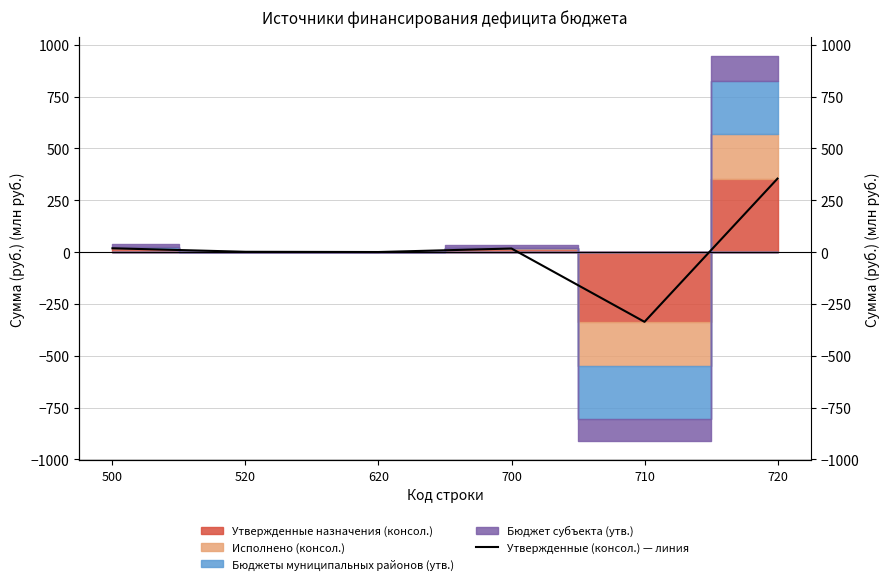

True or false: the data shows 119.1 at 720.

False